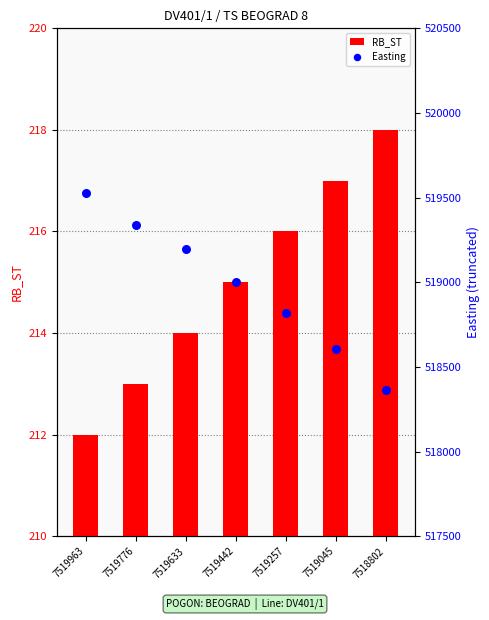

At how many categories does at least one series exceed 28375?

7